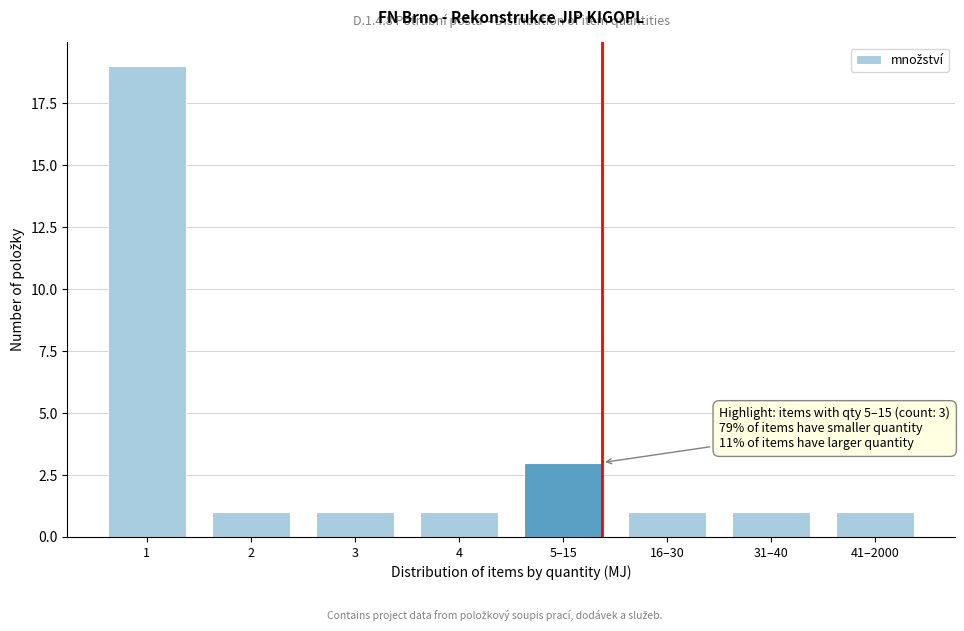

Reading left to right, extract all data points from this chart.

1=19	2=1	3=1	4=1	5–15=3	16–30=1	31–40=1	41–2000=1